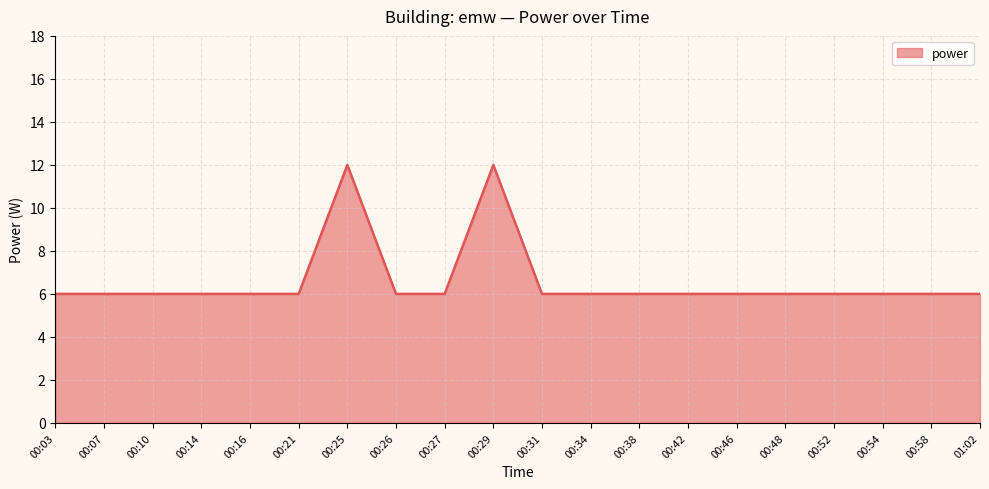

What is the ratio of the value at 01:02 to the value at 00:54?

1.0